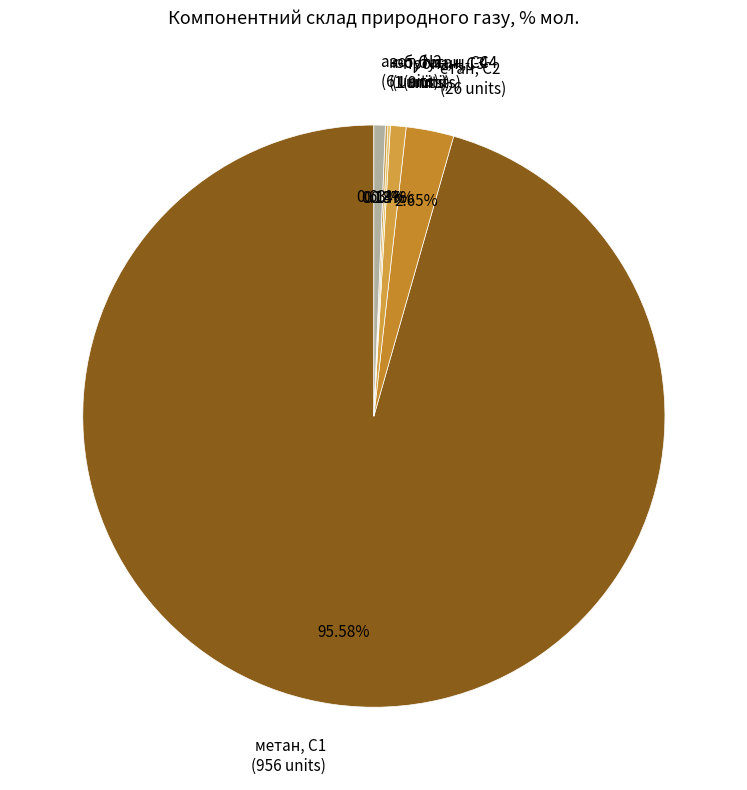

Which has a higher value, азот, N2 or етан, С2?

етан, С2